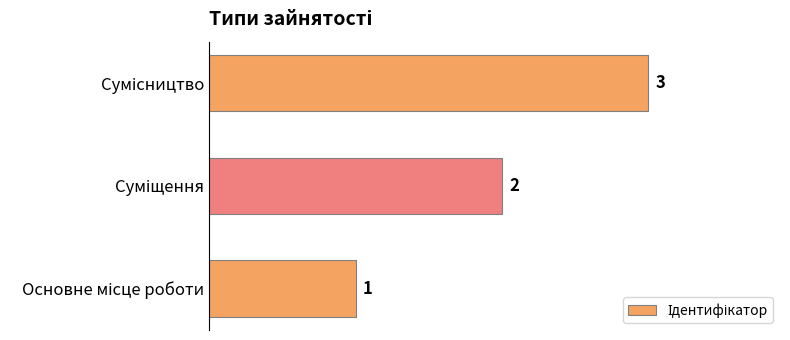

What is the greatest value displayed?

3